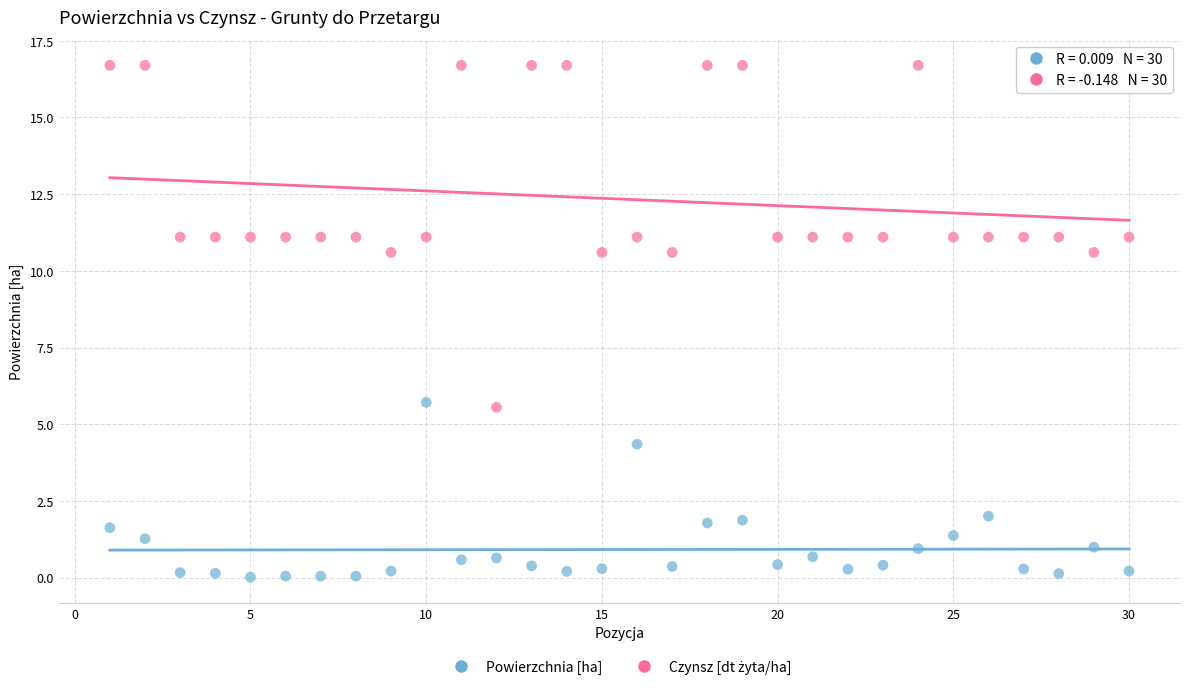

What is the X range (max minus min) for the scatter plot?

29.0